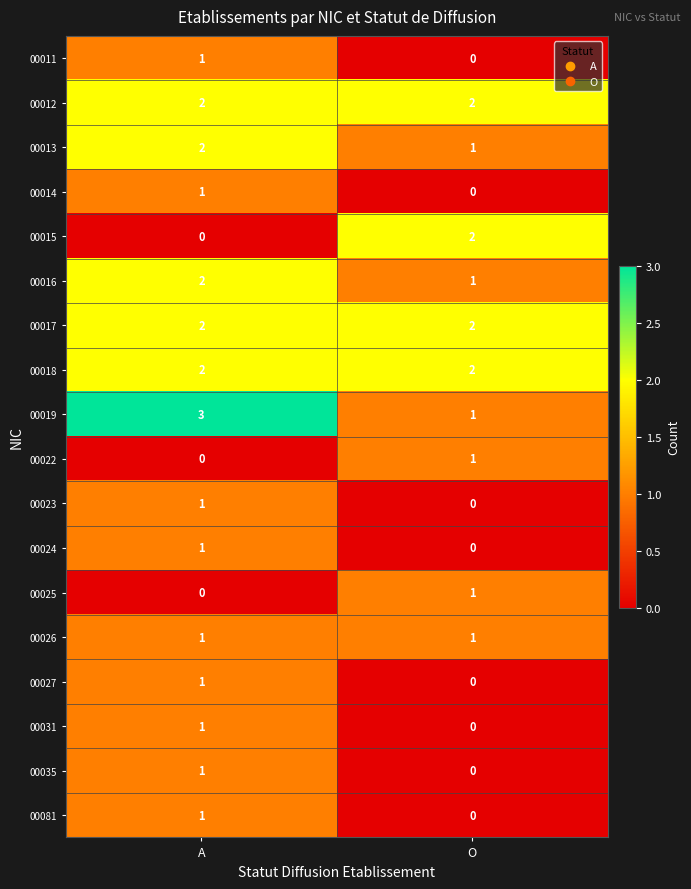

What is the sum of the 00017 values at O and A?

4